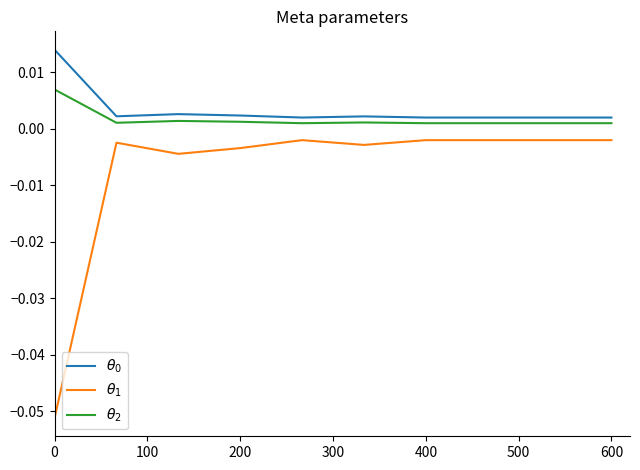

How many lines are shown in the chart?

3